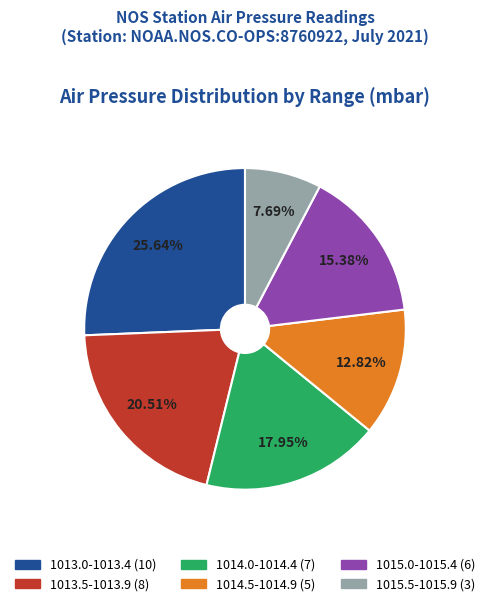

To the nearest percent, what is the average slice percentage?

17%